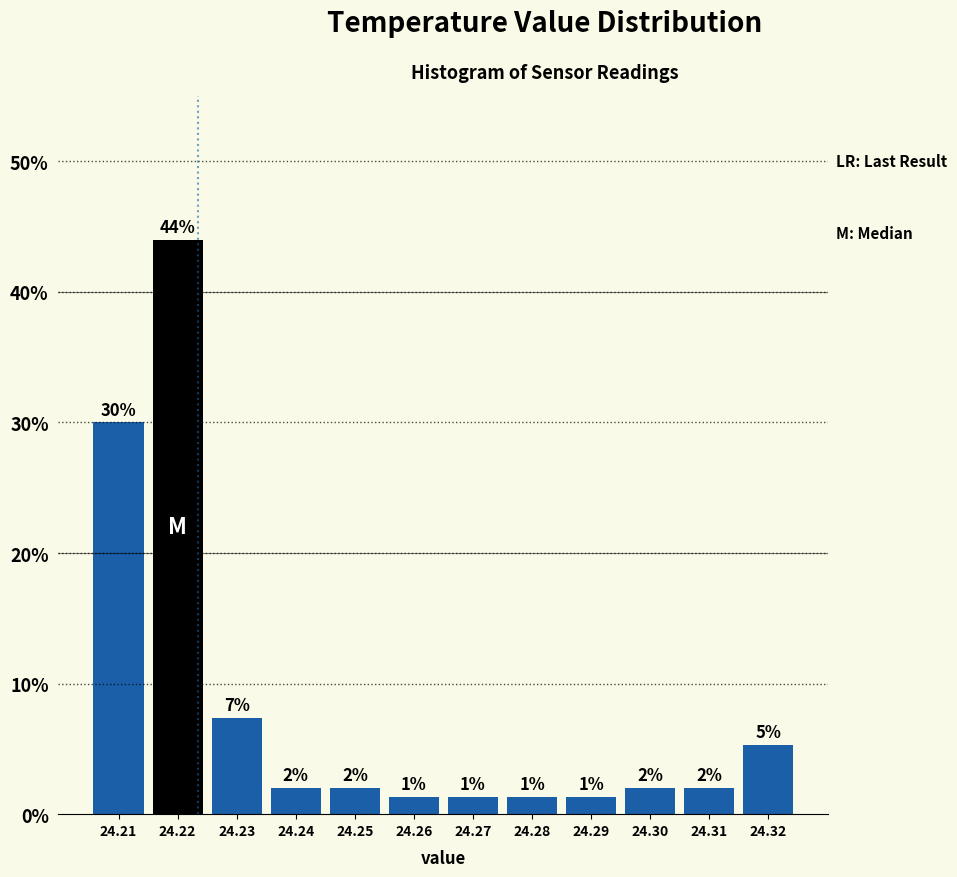

True or false: the data shows 1.8 at 24.32.

False